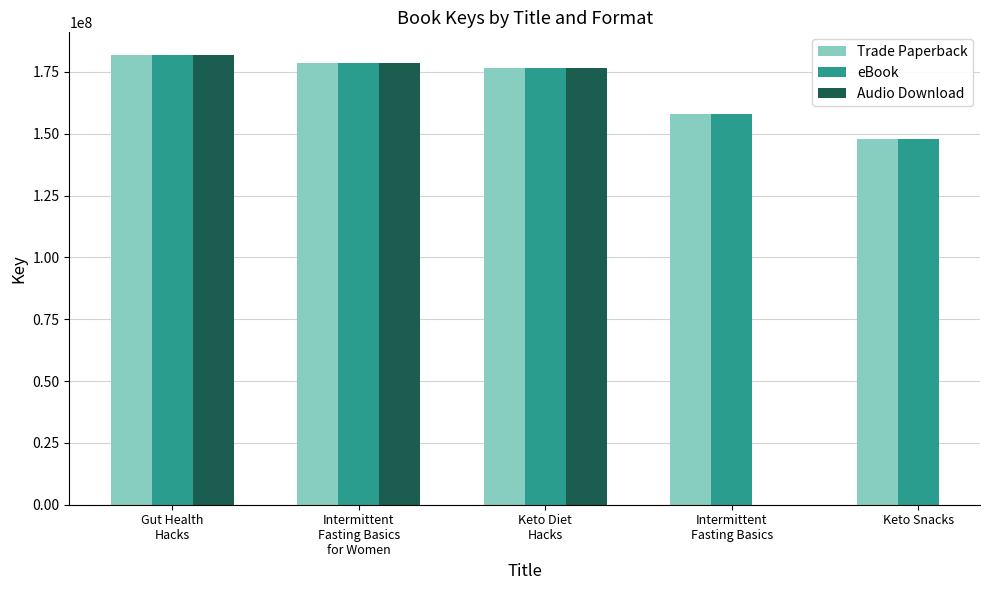

What is the total value across all series at Intermittent Fasting Basics?

316051852